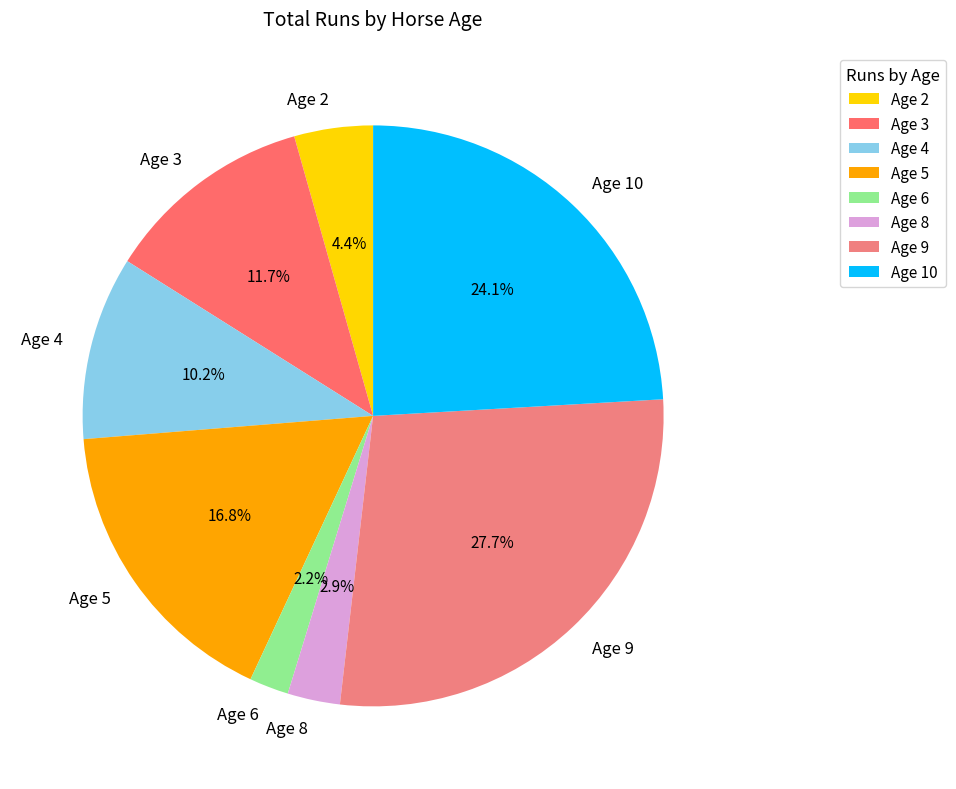

Approximately how many times larger is the value at Age 4 compared to Age 10?

0.4